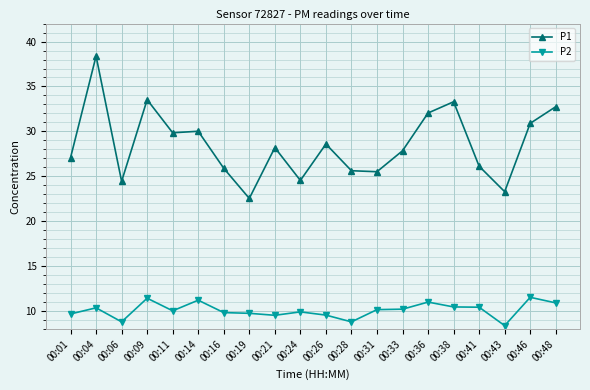

At which category does P2 reach its first local peak?

00:04